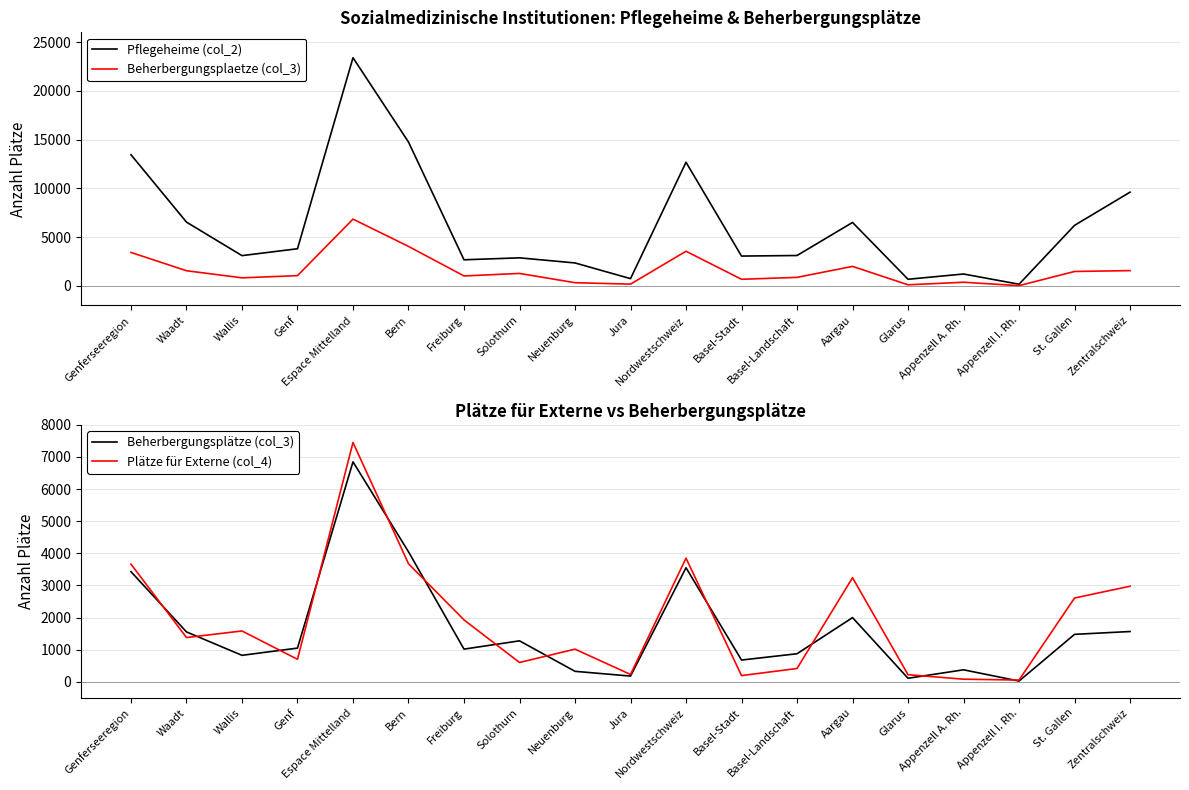

Reading left to right, transcribe all the data shown in this chart.

Pflegeheime (col_2): 13449	6538	3103	3808	23395	14749	2676	2876	2352	742	12678	3058	3115	6505	678	1219	170	6207	9611
Beherbergungsplaetze (col_3): 3429	1554	825	1050	6848	4048	1018	1276	327	179	3551	678	874	1999	111	374	24	1478	1566
Beherbergungsplätze (col_3): 3429	1554	825	1050	6848	4048	1018	1276	327	179	3551	678	874	1999	111	374	24	1478	1566
Plätze für Externe (col_4): 3663	1379	1583	701	7451	3675	1928	602	1017	229	3850	194	415	3241	222	82	55	2609	2976